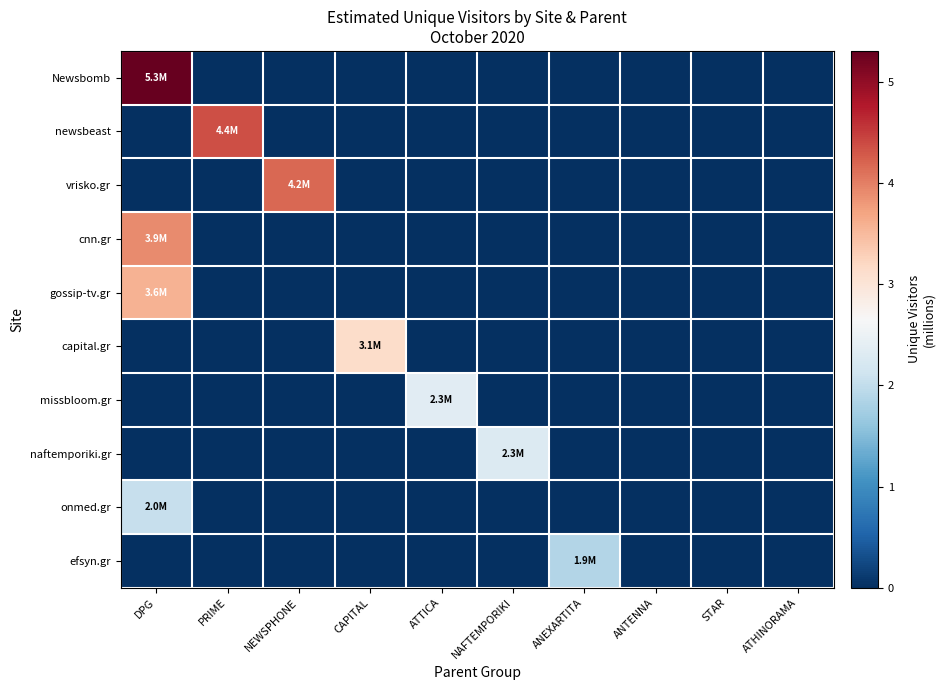

At how many categories does at least one series exceed 4?

3